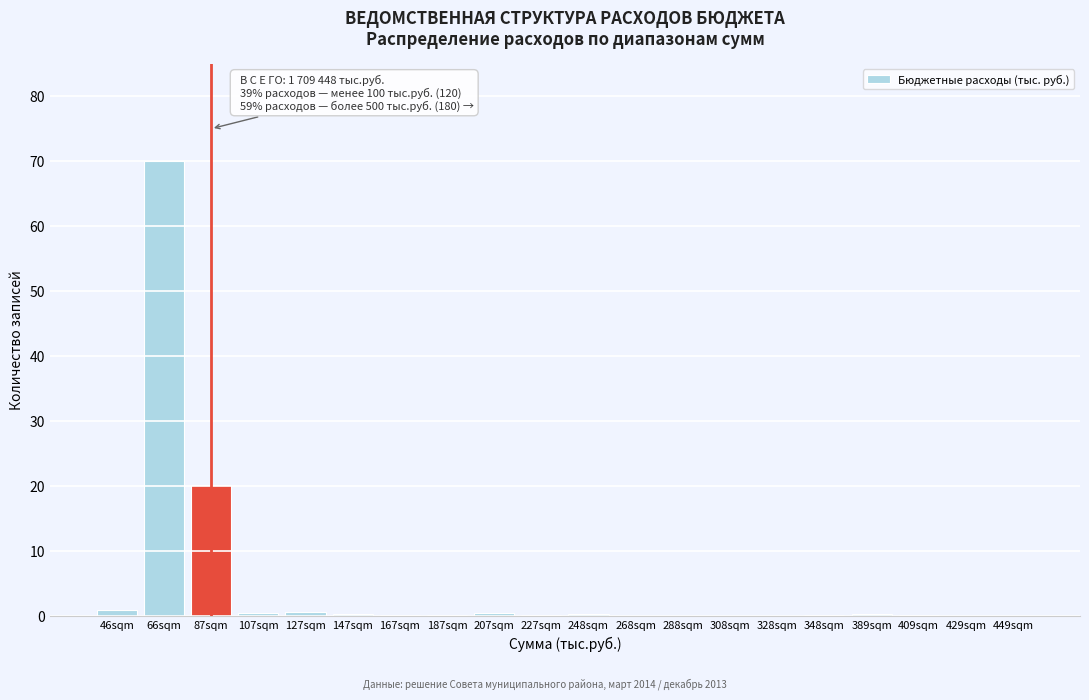

What is the sum of all values?

94.1